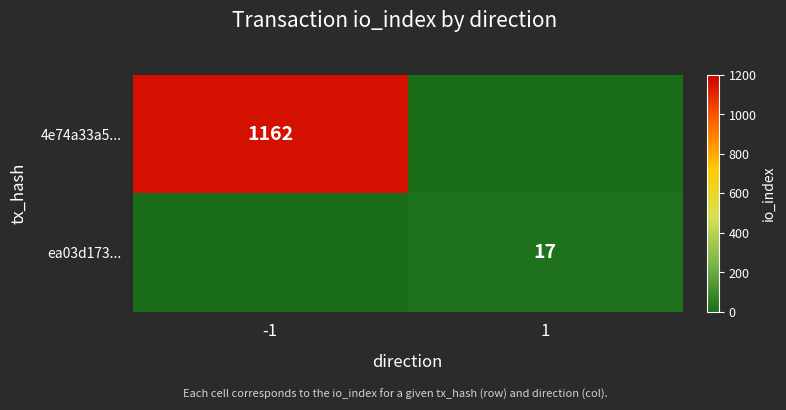

The value of 4e74a33a5... at -1 is 1162. True or false?

True